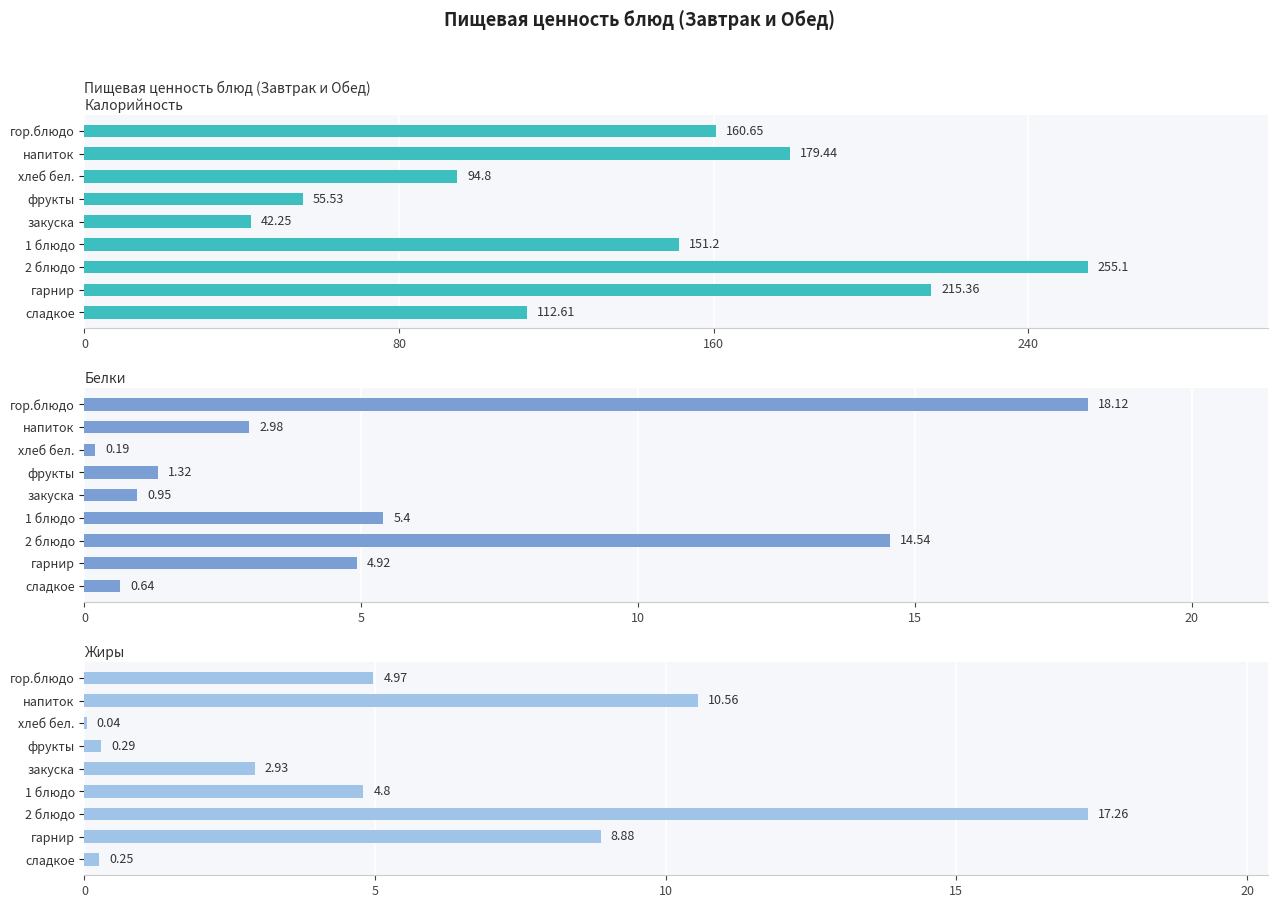

Which series has the largest range (max minus min)?

Калорийность